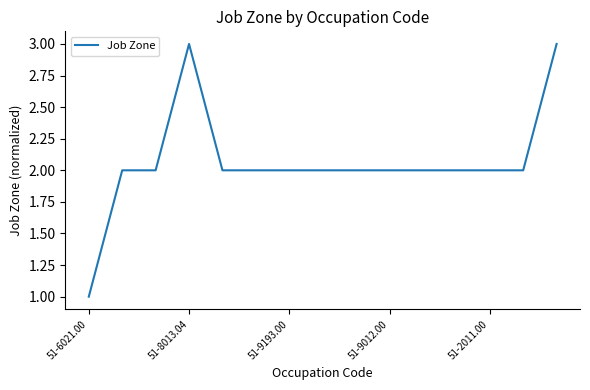

Reading left to right, extract all data points from this chart.

1	2	2	3	2	2	2	2	2	2	2	2	2	2	3